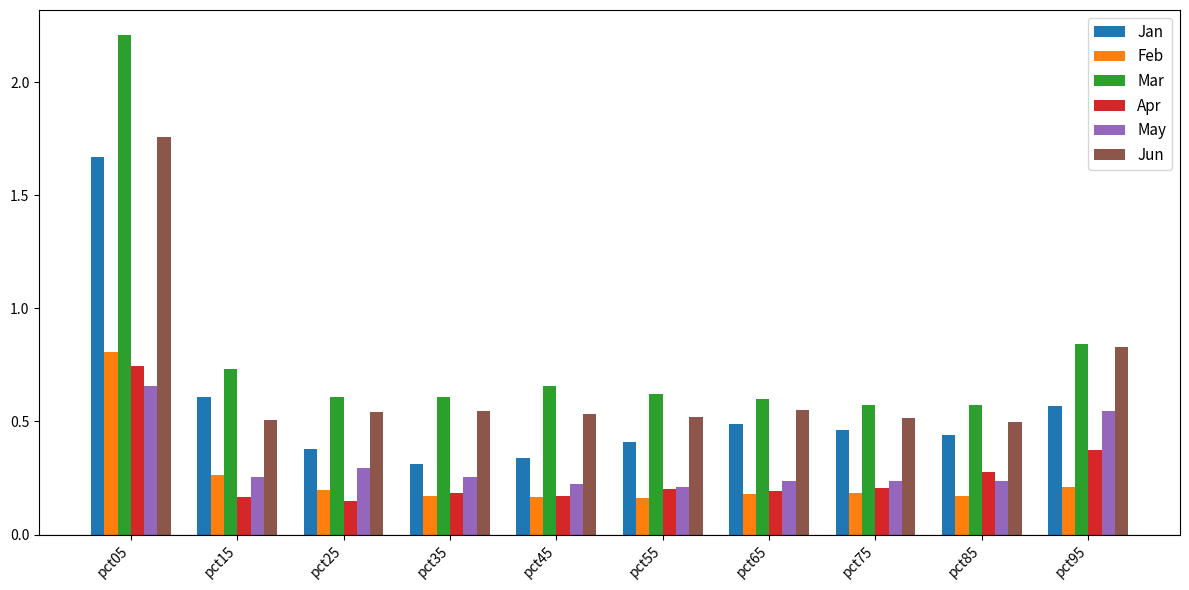

The value of Feb at pct95 is 0.1. True or false?

False